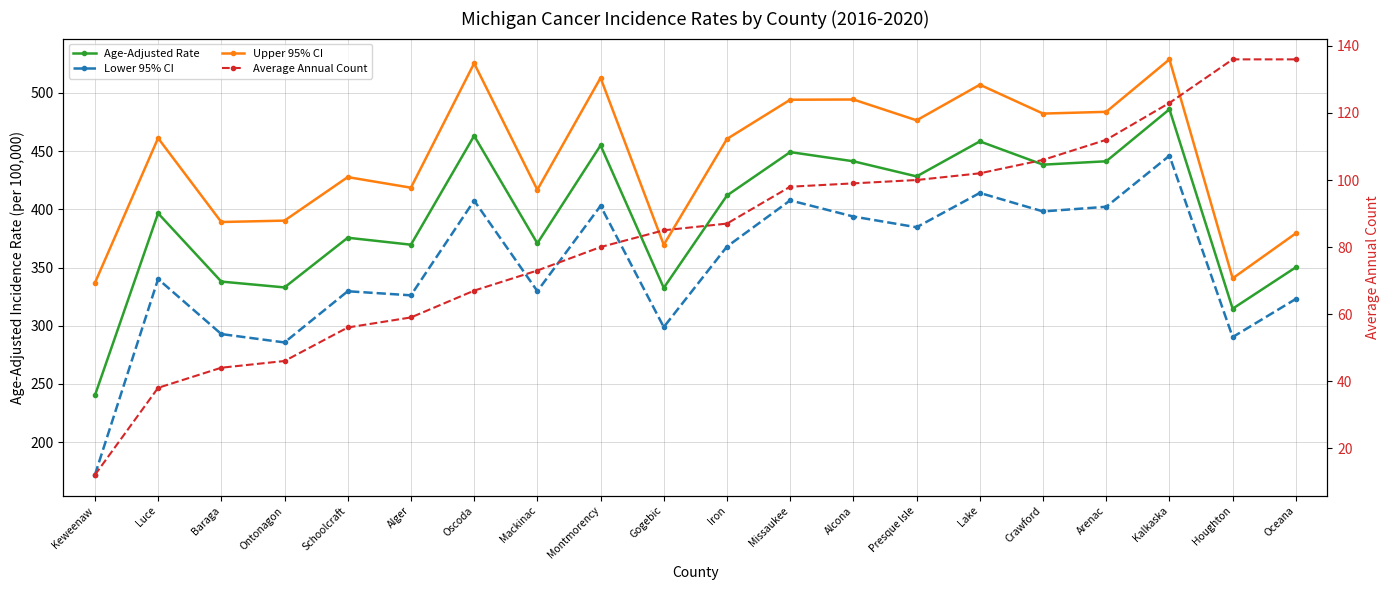

What is the average value of the Average Annual Count series?

83.0